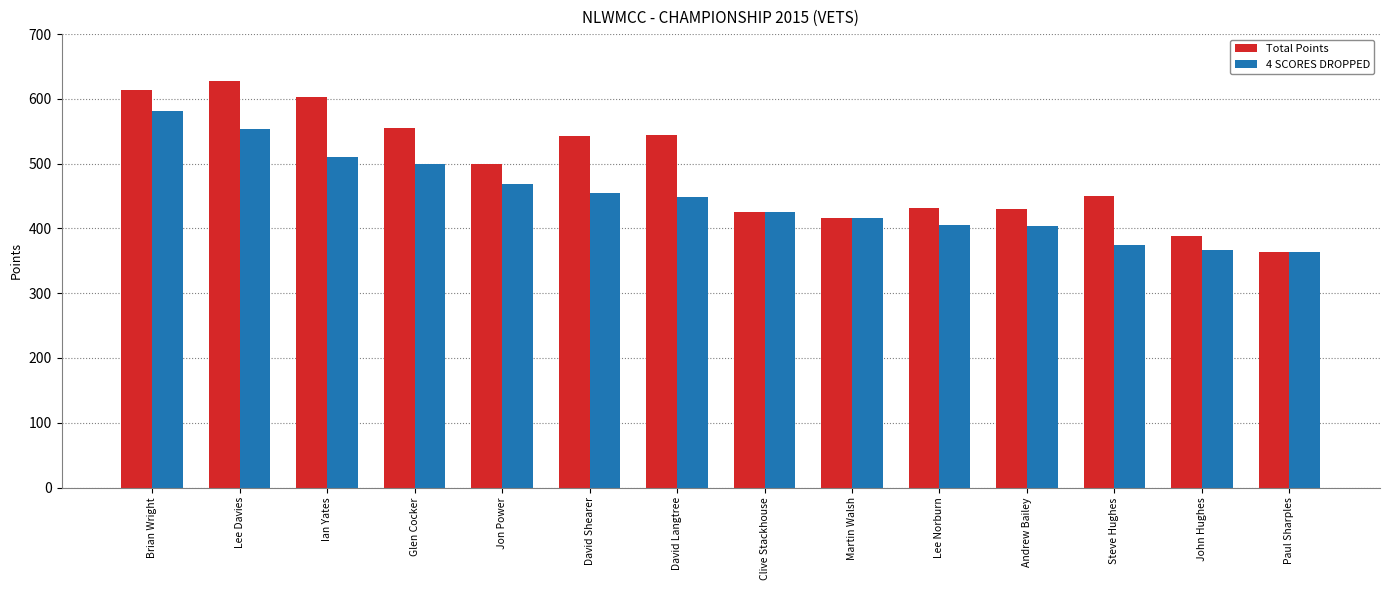

What is the highest value of the 4 SCORES DROPPED series?

582